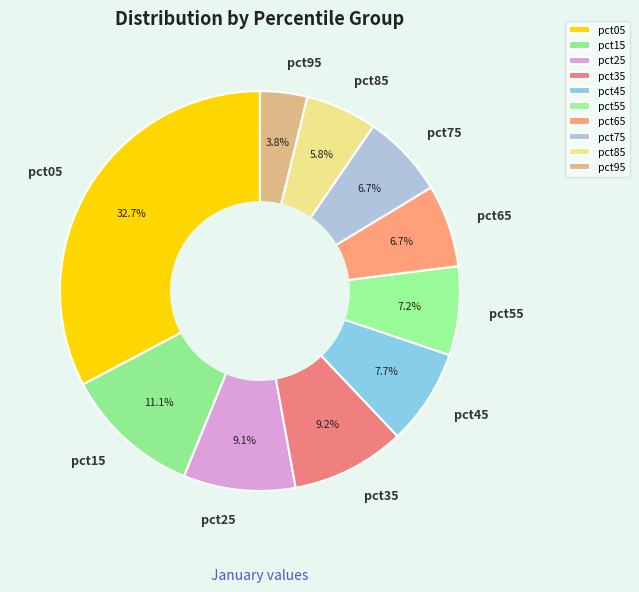

What percentage is the pct15 slice, to the nearest percent?

11%